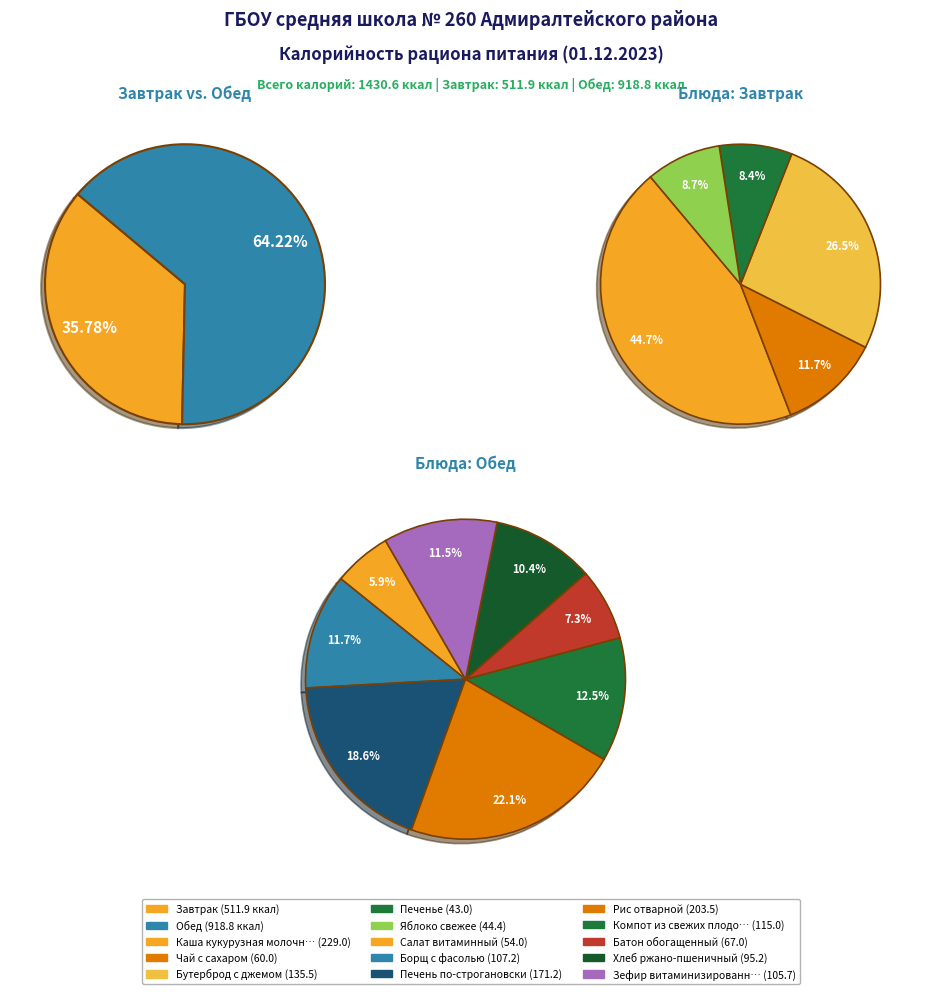

Does any single category account for the majority?

No